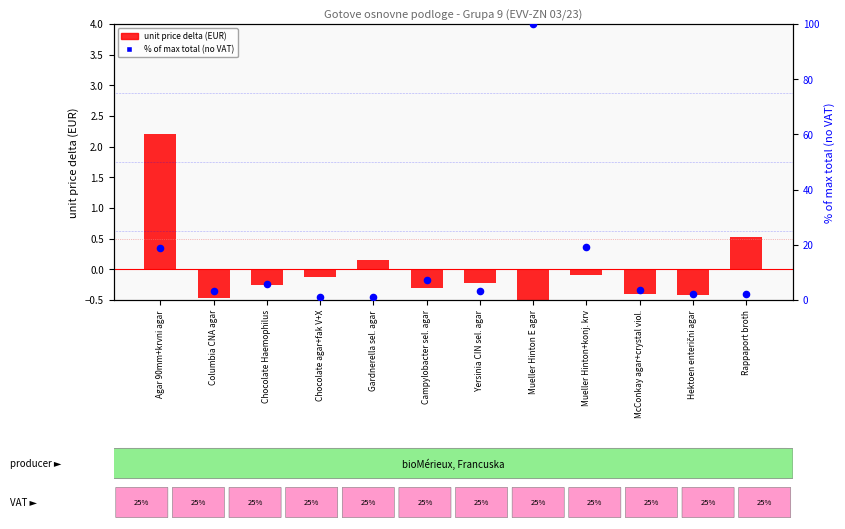

Which series reaches the maximum Y coordinate?

% of max total (no VAT)